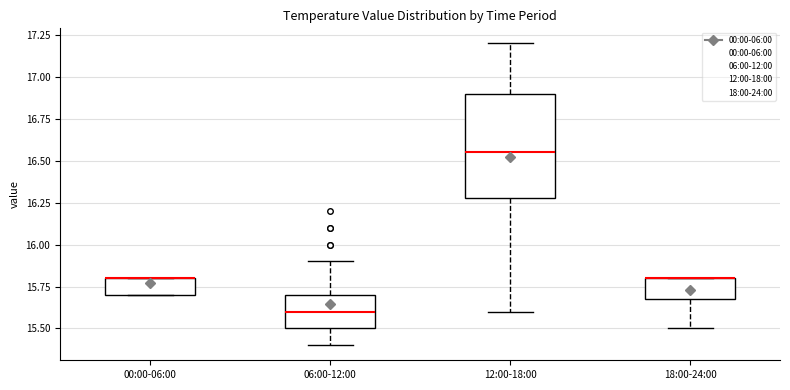

Reading left to right, read every box against the y-axis: the position of its median line, the range the box covers, and the ends of its whiskers. The values are not printed on the chart, so give them approximately, as read against the axis.

00:00-06:00: median 15.80 (drawn on the box's upper edge), box 15.70 to 15.80, whiskers 15.70 to 15.80
06:00-12:00: median 15.60, box 15.50 to 15.70, whiskers 15.40 to 15.90
12:00-18:00: median 16.55, box 16.30 to 16.90, whiskers 15.60 to 17.20
18:00-24:00: median 15.80 (drawn on the box's upper edge), box 15.70 to 15.80, whiskers 15.50 to 15.80